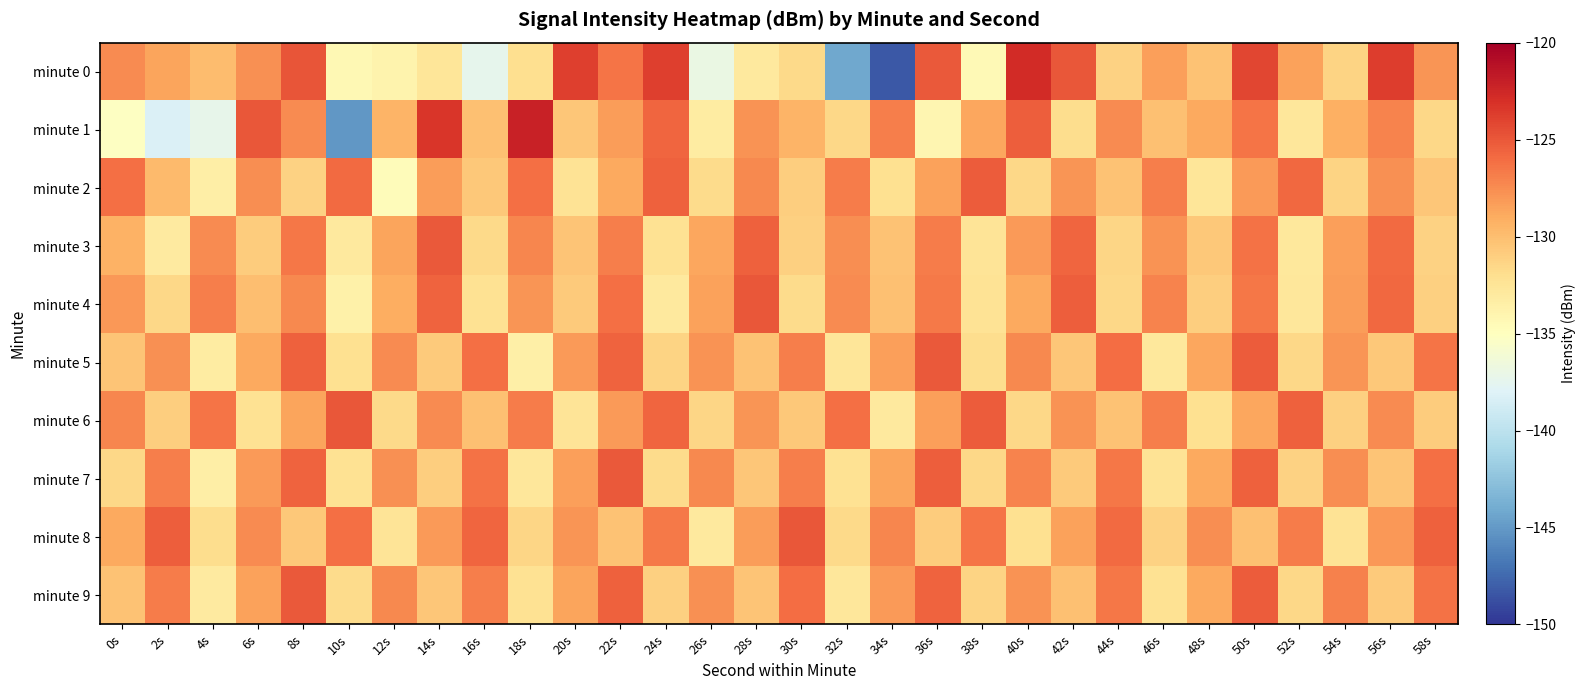

Reading right to left, list all the values displayed in this chart.

minute 0: 58s=-127.9	56s=-123.7	54s=-131.3	52s=-128.4	50s=-124.2	48s=-130.3	46s=-128.4	44s=-131.2	42s=-125.0	40s=-122.7	38s=-134.5	36s=-125.1	34s=-148.3	32s=-144.2	30s=-131.7	28s=-133.0	26s=-136.9	24s=-123.8	22s=-126.4	20s=-123.8	18s=-132.0	16s=-137.4	14s=-132.6	12s=-133.9	10s=-134.3	8s=-124.9	6s=-127.7	4s=-129.9	2s=-128.6	0s=-127.5
minute 1: 58s=-131.5	56s=-127.1	54s=-129.2	52s=-132.7	50s=-126.4	48s=-128.8	46s=-130.1	44s=-127.5	42s=-131.9	40s=-125.3	38s=-128.7	36s=-134.1	34s=-126.9	32s=-131.6	30s=-129.4	28s=-127.8	26s=-133.2	24s=-125.7	22s=-128.3	20s=-130.5	18s=-122.1	16s=-130.2	14s=-123.3	12s=-129.4	10s=-145.2	8s=-127.5	6s=-125.0	4s=-137.3	2s=-138.2	0s=-135.1
minute 2: 58s=-130.5	56s=-127.7	54s=-131.3	52s=-125.8	50s=-128.1	48s=-132.6	46s=-126.8	44s=-130.3	42s=-127.9	40s=-131.6	38s=-125.2	36s=-128.5	34s=-132.1	32s=-126.7	30s=-130.9	28s=-127.3	26s=-131.8	24s=-125.5	22s=-128.9	20s=-132.4	18s=-126.1	16s=-130.6	14s=-128.3	12s=-134.7	10s=-125.9	8s=-131.2	6s=-127.6	4s=-133.4	2s=-129.8	0s=-126.2
minute 3: 58s=-131.2	56s=-125.9	54s=-128.4	52s=-132.8	50s=-126.3	48s=-130.6	46s=-127.8	44s=-131.4	42s=-125.7	40s=-128.2	38s=-132.5	36s=-126.7	34s=-130.2	32s=-127.6	30s=-131.1	28s=-125.4	26s=-128.7	24s=-132.2	22s=-126.9	20s=-130.4	18s=-127.2	16s=-131.7	14s=-125.1	12s=-128.6	10s=-132.9	8s=-126.5	6s=-130.8	4s=-127.4	2s=-133.1	0s=-129.3
minute 4: 58s=-131.1	56s=-125.8	54s=-128.3	52s=-132.7	50s=-126.5	48s=-130.9	46s=-127.1	44s=-131.6	42s=-125.3	40s=-128.8	38s=-132.4	36s=-126.6	34s=-130.1	32s=-127.4	30s=-131.8	28s=-125.0	26s=-128.5	24s=-133.0	22s=-126.2	20s=-130.7	18s=-127.9	16s=-132.3	14s=-125.6	12s=-129.1	10s=-133.6	8s=-127.3	6s=-130.0	4s=-126.8	2s=-131.5	0s=-128.0
minute 5: 58s=-126.4	56s=-130.6	54s=-127.9	52s=-131.5	50s=-125.2	48s=-128.7	46s=-132.8	44s=-126.0	42s=-130.5	40s=-127.3	38s=-131.9	36s=-125.1	34s=-128.4	32s=-132.6	30s=-126.9	28s=-130.2	26s=-127.8	24s=-131.3	22s=-125.6	20s=-128.1	18s=-133.5	16s=-126.2	14s=-130.7	12s=-127.5	10s=-132.1	8s=-125.4	6s=-128.9	4s=-133.2	2s=-127.7	0s=-130.4
minute 6: 58s=-130.8	56s=-127.5	54s=-131.1	52s=-125.4	50s=-128.7	48s=-132.1	46s=-126.9	44s=-130.3	42s=-127.8	40s=-131.6	38s=-125.2	36s=-128.4	34s=-132.9	32s=-126.1	30s=-130.6	28s=-127.9	26s=-131.4	24s=-125.7	22s=-128.2	20s=-132.5	18s=-126.7	16s=-130.1	14s=-127.4	12s=-131.7	10s=-125.0	8s=-128.6	6s=-132.3	4s=-126.4	2s=-130.9	0s=-127.2
minute 7: 58s=-126.2	56s=-130.4	54s=-127.6	52s=-131.2	50s=-125.5	48s=-128.9	46s=-132.4	44s=-126.5	42s=-130.7	40s=-127.1	38s=-131.5	36s=-125.3	34s=-128.6	32s=-132.2	30s=-126.8	28s=-130.5	26s=-127.3	24s=-131.8	22s=-125.1	20s=-128.4	18s=-132.7	16s=-126.3	14s=-130.9	12s=-127.7	10s=-132.3	8s=-125.6	6s=-128.1	4s=-133.4	2s=-126.9	0s=-131.6
minute 8: 58s=-125.5	56s=-128.0	54s=-132.4	52s=-126.7	50s=-130.1	48s=-127.6	46s=-131.2	44s=-125.9	42s=-128.5	40s=-132.1	38s=-126.4	36s=-130.8	34s=-127.2	32s=-131.7	30s=-125.0	28s=-128.3	26s=-132.9	24s=-126.6	22s=-130.3	20s=-127.9	18s=-131.4	16s=-125.7	14s=-128.2	12s=-132.5	10s=-126.1	8s=-130.6	6s=-127.4	4s=-131.9	2s=-125.3	0s=-128.8
minute 9: 58s=-126.3	56s=-130.7	54s=-127.0	52s=-131.6	50s=-125.2	48s=-128.9	46s=-132.3	44s=-126.5	42s=-130.1	40s=-127.8	38s=-131.3	36s=-125.6	34s=-128.1	32s=-132.7	30s=-126.0	28s=-130.4	26s=-127.7	24s=-131.1	22s=-125.4	20s=-128.6	18s=-132.2	16s=-126.9	14s=-130.5	12s=-127.3	10s=-131.8	8s=-125.1	6s=-128.5	4s=-133.1	2s=-126.7	0s=-130.2